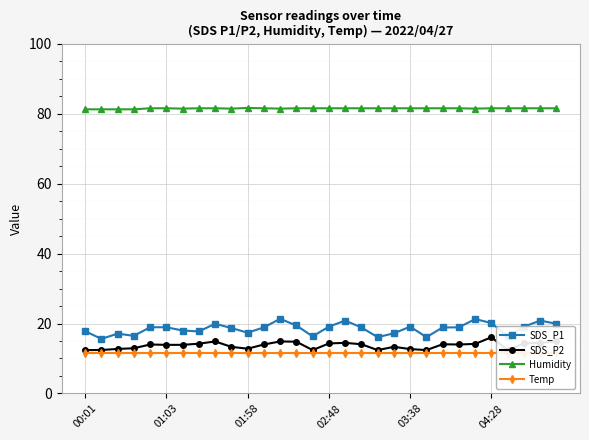

List the series in order of their peak value, highest first.

Humidity, SDS_P1, SDS_P2, Temp